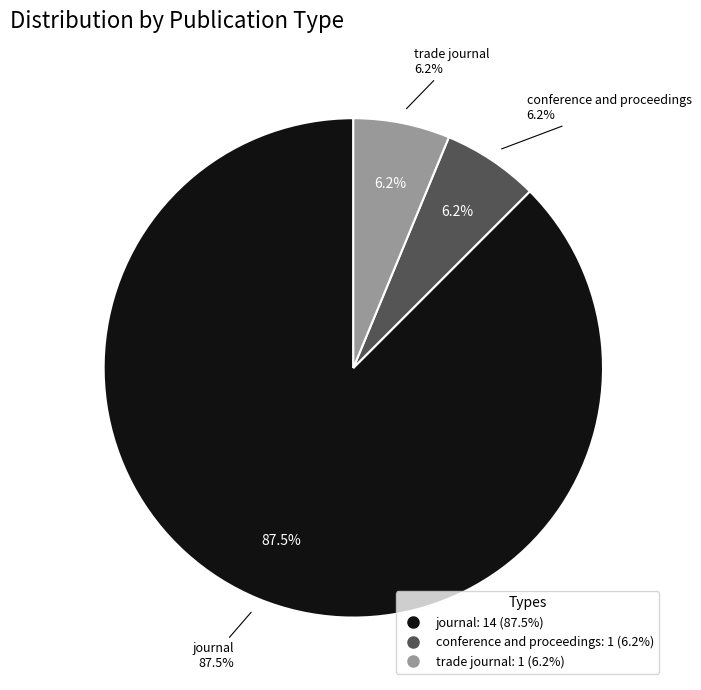

To the nearest percent, what is the combined percentage of journal and trade journal?

94%